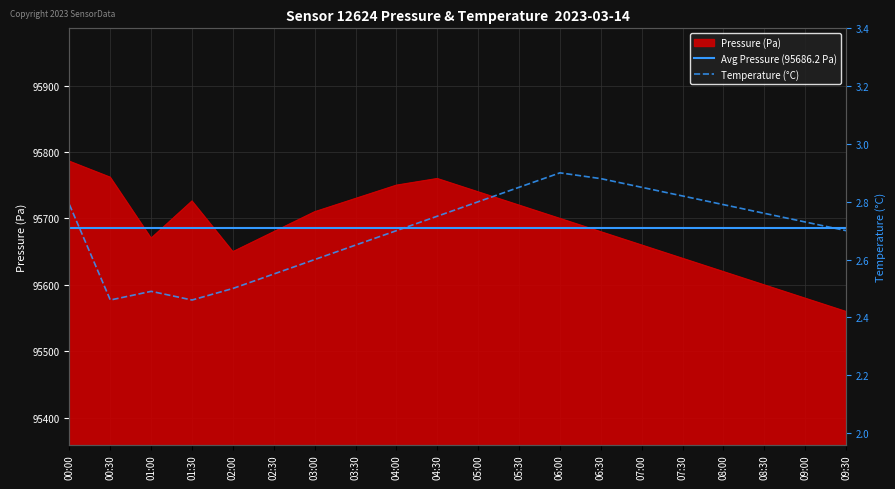

What is the average value of the temperature series?

2.7